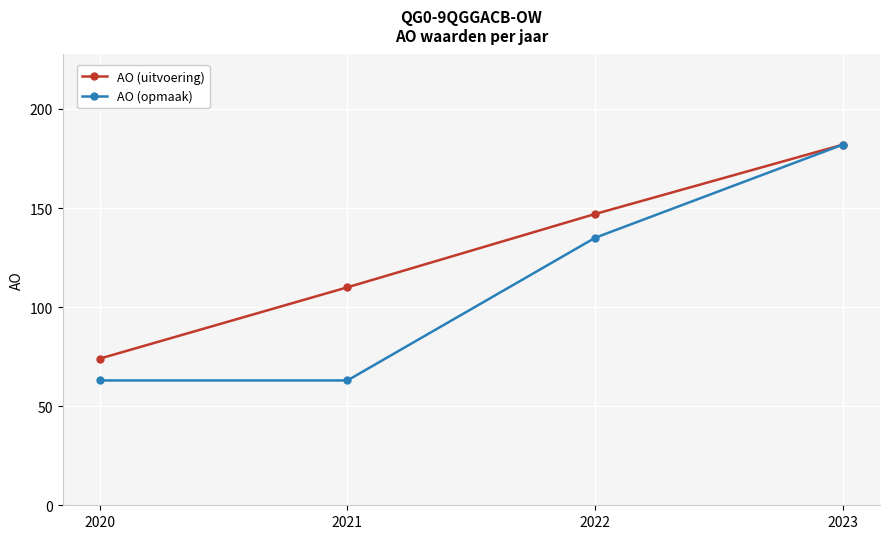

Which series has the largest total across all categories?

AO (uitvoering)